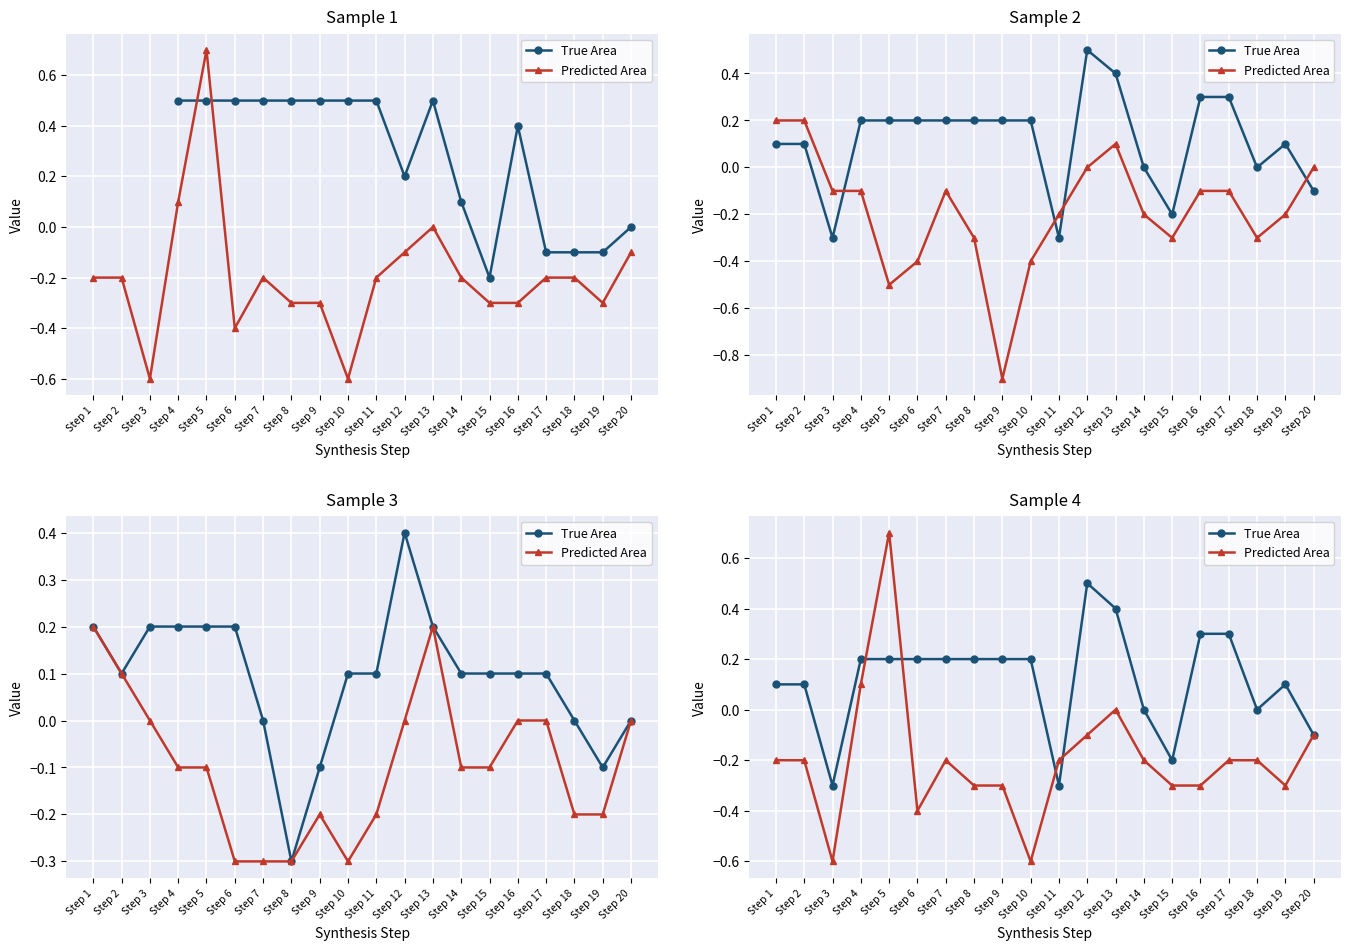

How many data points does each series have?

20